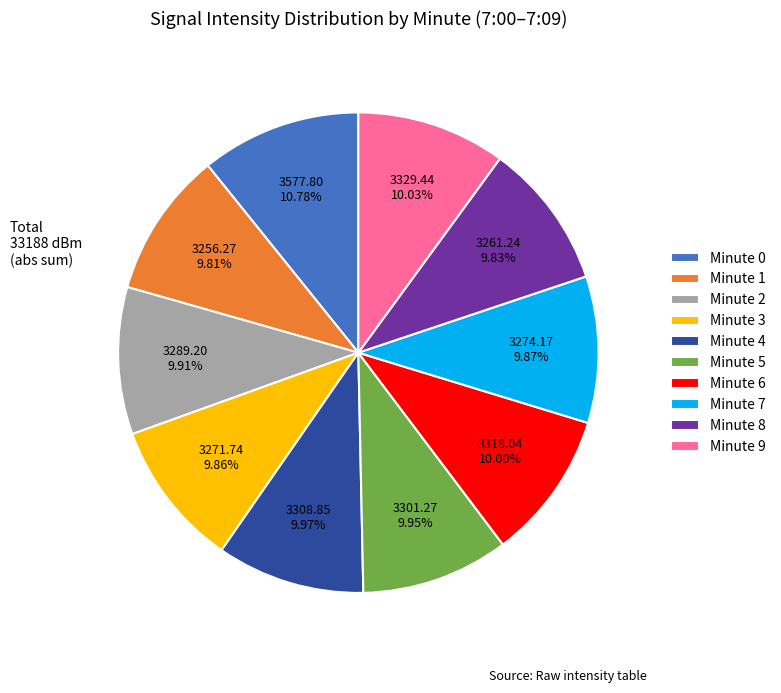

To the nearest percent, what is the average slice percentage?

10%